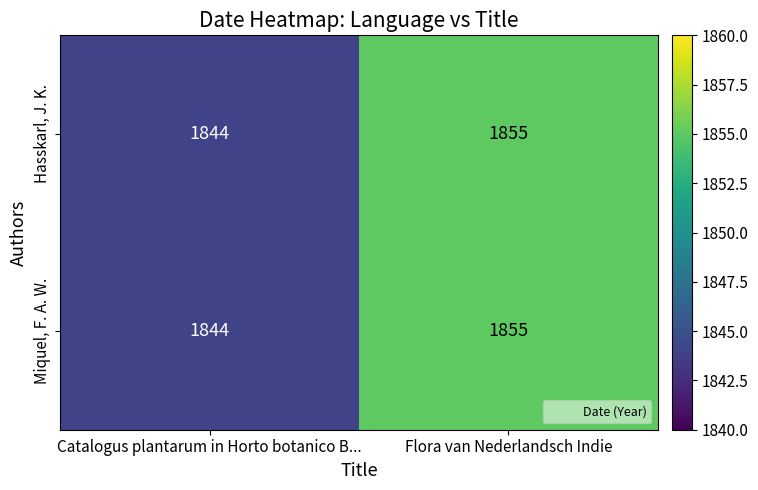

Is the value of Miquel, F. A. W. at Flora van Nederlandsch Indie greater than the value of Hasskarl, J. K. at Catalogus plantarum in Horto botanico B...?

Yes